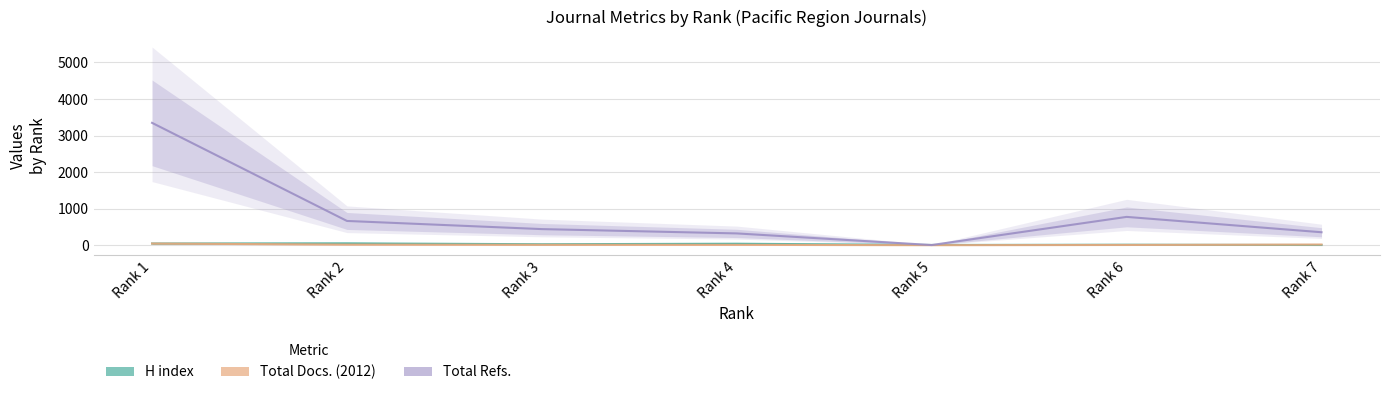

At which label is H index closest to 28?

Rank 3